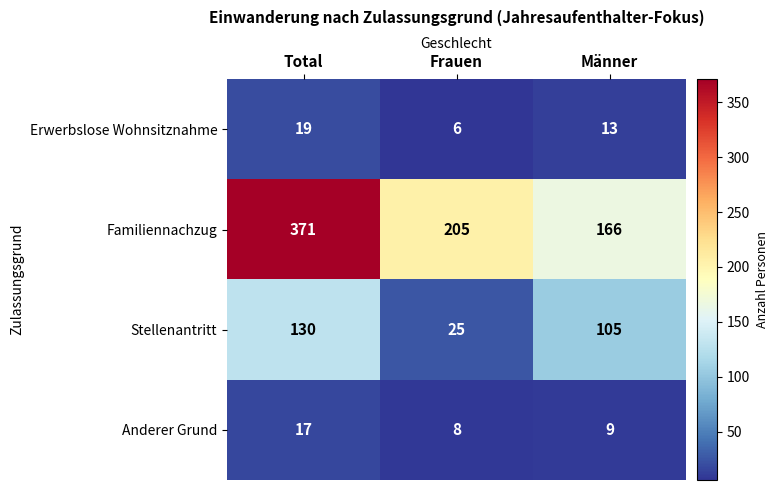

Which category has the lowest value in the Familiennachzug series?

Männer